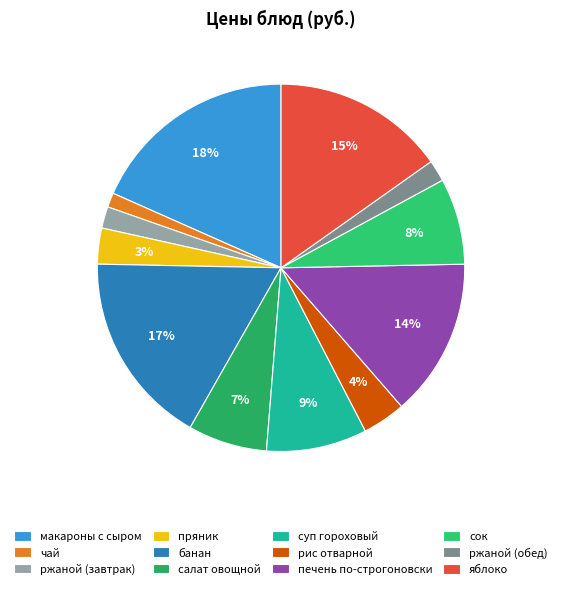

To the nearest percent, what portion does печень по-строгоновски represent?

14%